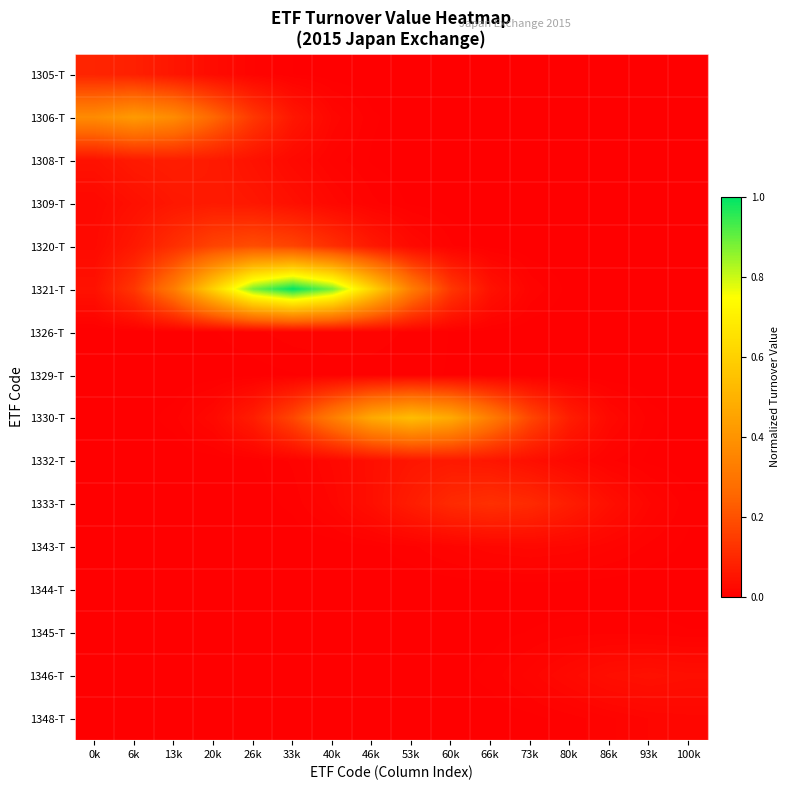

Reading right to left, list all the values displayed in this chart.

1305-T: 100k=0.0	93k=0.0	86k=0.0	80k=0.0	73k=0.0	66k=0.0	60k=0.0	53k=0.0	46k=0.0	40k=0.0	33k=0.0	26k=0.0	20k=0.0	13k=0.1	6k=0.1	0k=0.1
1306-T: 100k=0.0	93k=0.0	86k=0.0	80k=0.0	73k=0.0	66k=0.0	60k=0.0	53k=0.0	46k=0.0	40k=0.0	33k=0.1	26k=0.1	20k=0.3	13k=0.4	6k=0.4	0k=0.4
1308-T: 100k=0.0	93k=0.0	86k=0.0	80k=0.0	73k=0.0	66k=0.0	60k=0.0	53k=0.0	46k=0.0	40k=0.0	33k=0.0	26k=0.0	20k=0.1	13k=0.1	6k=0.1	0k=0.0
1309-T: 100k=0.0	93k=0.0	86k=0.0	80k=0.0	73k=0.0	66k=0.0	60k=0.0	53k=0.0	46k=0.0	40k=0.0	33k=0.0	26k=0.1	20k=0.1	13k=0.1	6k=0.0	0k=0.0
1320-T: 100k=0.0	93k=0.0	86k=0.0	80k=0.0	73k=0.0	66k=0.0	60k=0.0	53k=0.0	46k=0.1	40k=0.1	33k=0.2	26k=0.2	20k=0.2	13k=0.1	6k=0.1	0k=0.0
1321-T: 100k=0.0	93k=0.0	86k=0.0	80k=0.0	73k=0.0	66k=0.0	60k=0.1	53k=0.3	46k=0.6	40k=0.9	33k=1.0	26k=0.9	20k=0.6	13k=0.3	6k=0.1	0k=0.0
1326-T: 100k=0.0	93k=0.0	86k=0.0	80k=0.0	73k=0.0	66k=0.0	60k=0.0	53k=0.0	46k=0.0	40k=0.0	33k=0.0	26k=0.0	20k=0.0	13k=0.0	6k=0.0	0k=0.0
1329-T: 100k=0.0	93k=0.0	86k=0.0	80k=0.0	73k=0.0	66k=0.0	60k=0.0	53k=0.0	46k=0.0	40k=0.0	33k=0.0	26k=0.0	20k=0.0	13k=0.0	6k=0.0	0k=0.0
1330-T: 100k=0.0	93k=0.0	86k=0.0	80k=0.1	73k=0.2	66k=0.3	60k=0.5	53k=0.5	46k=0.5	40k=0.3	33k=0.2	26k=0.1	20k=0.0	13k=0.0	6k=0.0	0k=0.0
1332-T: 100k=0.0	93k=0.0	86k=0.0	80k=0.0	73k=0.0	66k=0.1	60k=0.1	53k=0.1	46k=0.0	40k=0.0	33k=0.0	26k=0.0	20k=0.0	13k=0.0	6k=0.0	0k=0.0
1333-T: 100k=0.0	93k=0.0	86k=0.0	80k=0.1	73k=0.1	66k=0.1	60k=0.1	53k=0.1	46k=0.0	40k=0.0	33k=0.0	26k=0.0	20k=0.0	13k=0.0	6k=0.0	0k=0.0
1343-T: 100k=0.0	93k=0.0	86k=0.0	80k=0.0	73k=0.0	66k=0.0	60k=0.0	53k=0.0	46k=0.0	40k=0.0	33k=0.0	26k=0.0	20k=0.0	13k=0.0	6k=0.0	0k=0.0
1344-T: 100k=0.0	93k=0.0	86k=0.0	80k=0.0	73k=0.0	66k=0.0	60k=0.0	53k=0.0	46k=0.0	40k=0.0	33k=0.0	26k=0.0	20k=0.0	13k=0.0	6k=0.0	0k=0.0
1345-T: 100k=0.0	93k=0.0	86k=0.0	80k=0.0	73k=0.0	66k=0.0	60k=0.0	53k=0.0	46k=0.0	40k=0.0	33k=0.0	26k=0.0	20k=0.0	13k=0.0	6k=0.0	0k=0.0
1346-T: 100k=0.0	93k=0.0	86k=0.0	80k=0.0	73k=0.0	66k=0.0	60k=0.0	53k=0.0	46k=0.0	40k=0.0	33k=0.0	26k=0.0	20k=0.0	13k=0.0	6k=0.0	0k=0.0
1348-T: 100k=0.0	93k=0.0	86k=0.0	80k=0.0	73k=0.0	66k=0.0	60k=0.0	53k=0.0	46k=0.0	40k=0.0	33k=0.0	26k=0.0	20k=0.0	13k=0.0	6k=0.0	0k=0.0